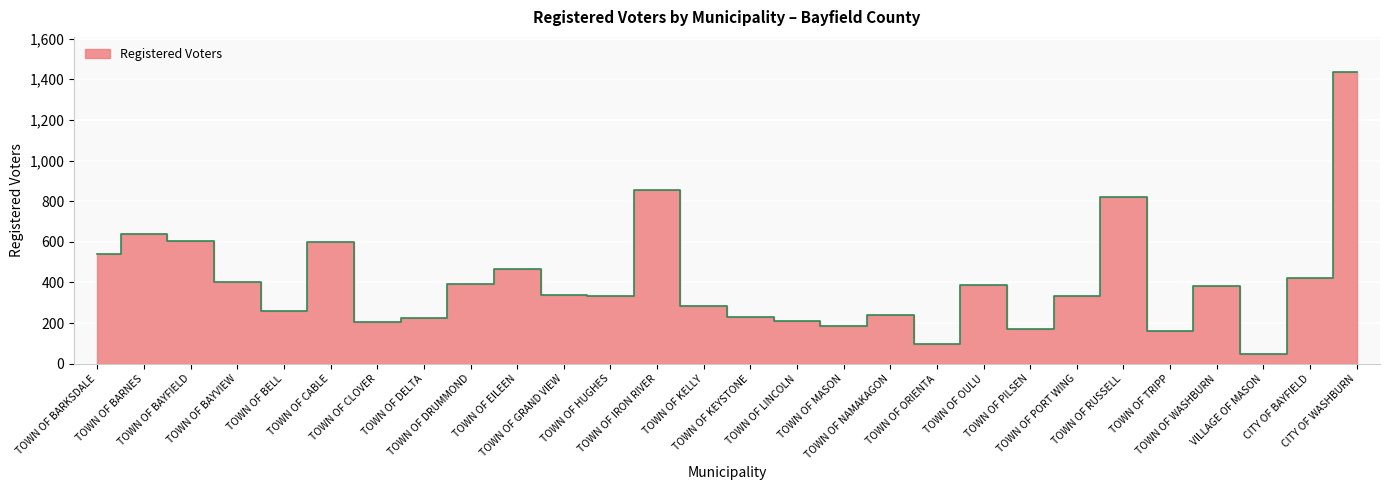

Rank the categories by value from highest to lowest.

CITY OF WASHBURN, TOWN OF IRON RIVER, TOWN OF RUSSELL, TOWN OF BARNES, TOWN OF BAYFIELD, TOWN OF CABLE, TOWN OF BARKSDALE, TOWN OF EILEEN, CITY OF BAYFIELD, TOWN OF BAYVIEW, TOWN OF DRUMMOND, TOWN OF OULU, TOWN OF WASHBURN, TOWN OF GRAND VIEW, TOWN OF HUGHES, TOWN OF PORT WING, TOWN OF KELLY, TOWN OF BELL, TOWN OF NAMAKAGON, TOWN OF KEYSTONE, TOWN OF DELTA, TOWN OF LINCOLN, TOWN OF CLOVER, TOWN OF MASON, TOWN OF PILSEN, TOWN OF TRIPP, TOWN OF ORIENTA, VILLAGE OF MASON